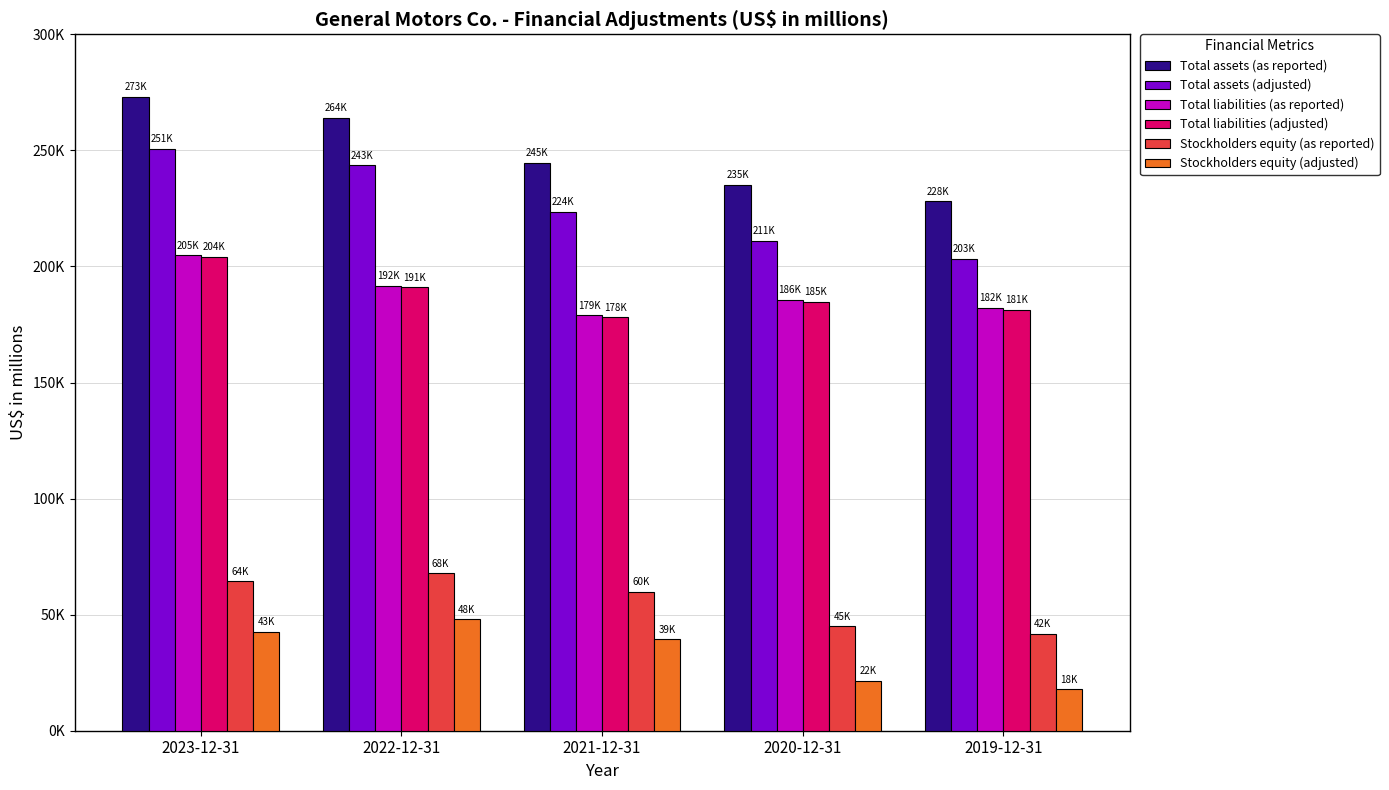

What is the value of the Total liabilities (as reported) bar at the 4th from the left?

185517